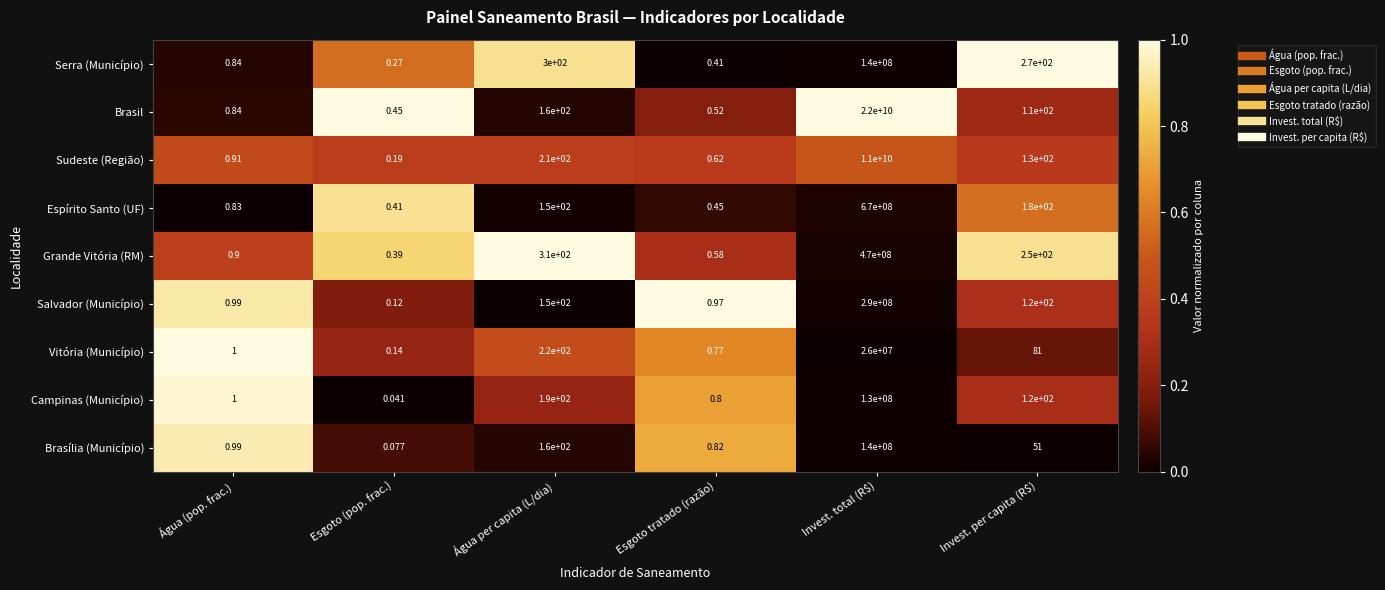

Is the value of Espírito Santo (UF) at Invest. per capita (R$) greater than the value of Sudeste (Região) at Esgoto (pop. frac.)?

Yes